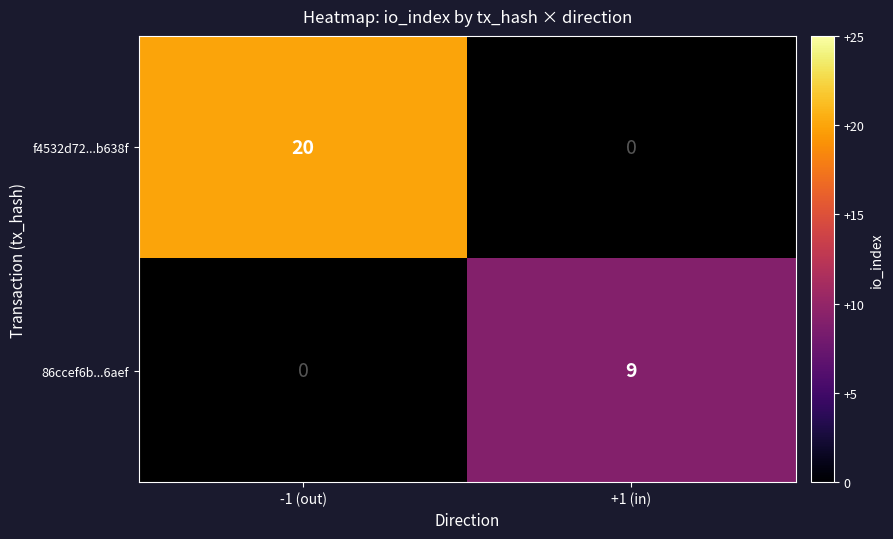

The 86ccef6b...6aef series shows 9.0 at +1 (in). True or false?

True